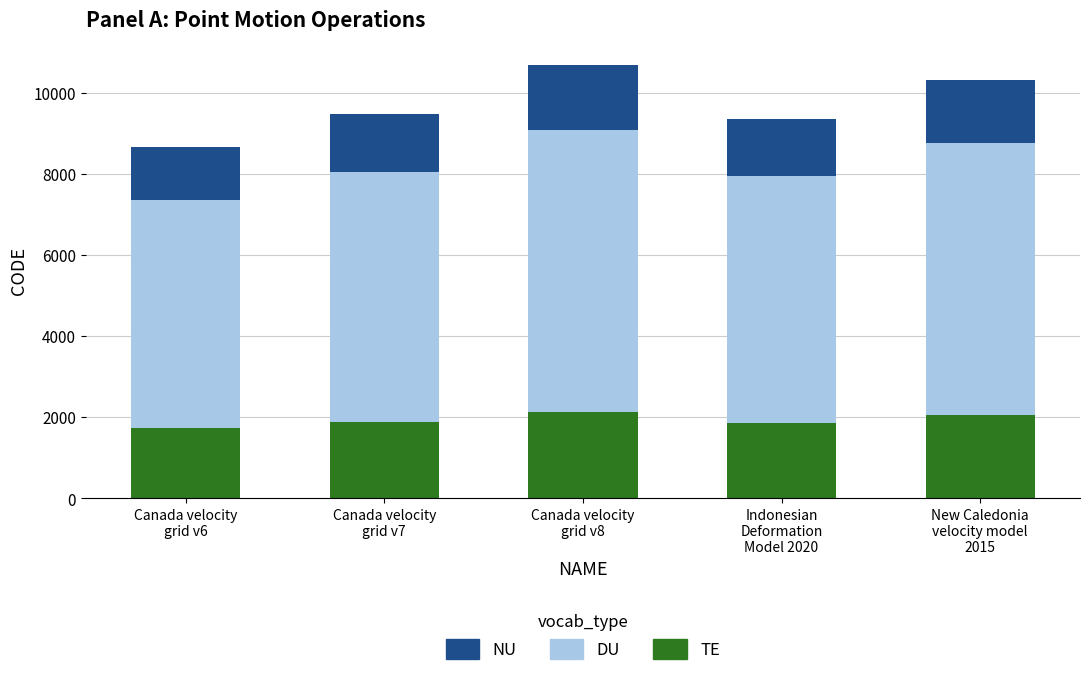

What is the total value across all series at Canada velocity
grid v7?

9483